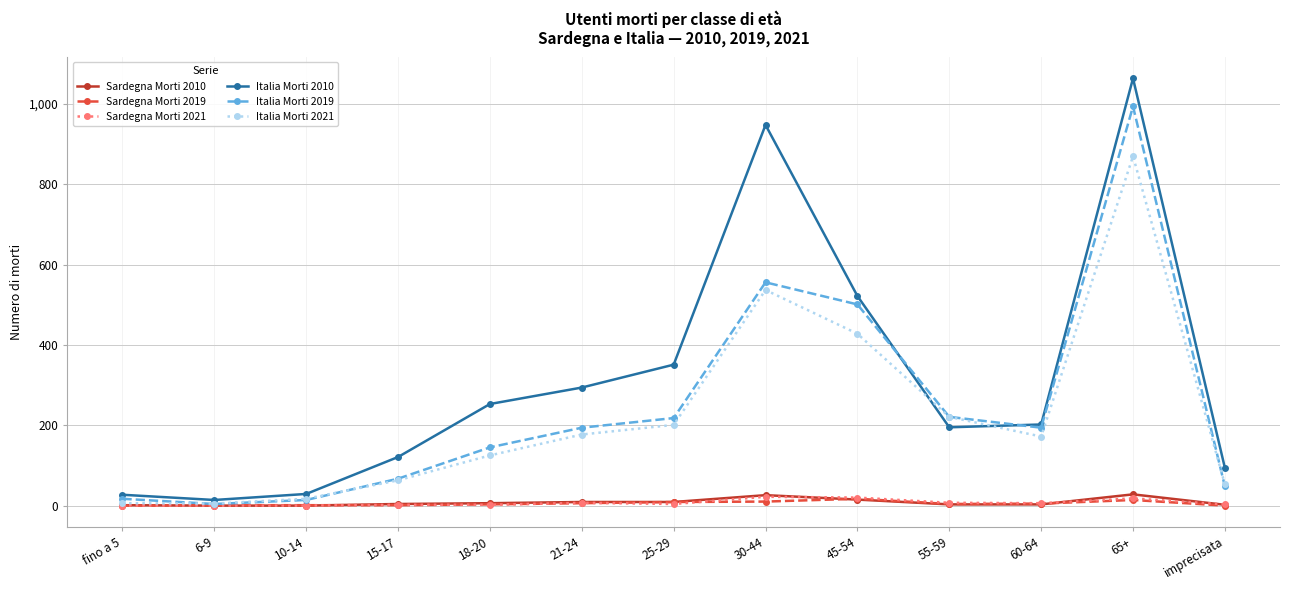

What is the sum of all Sardegna Morti 2021 values?

91